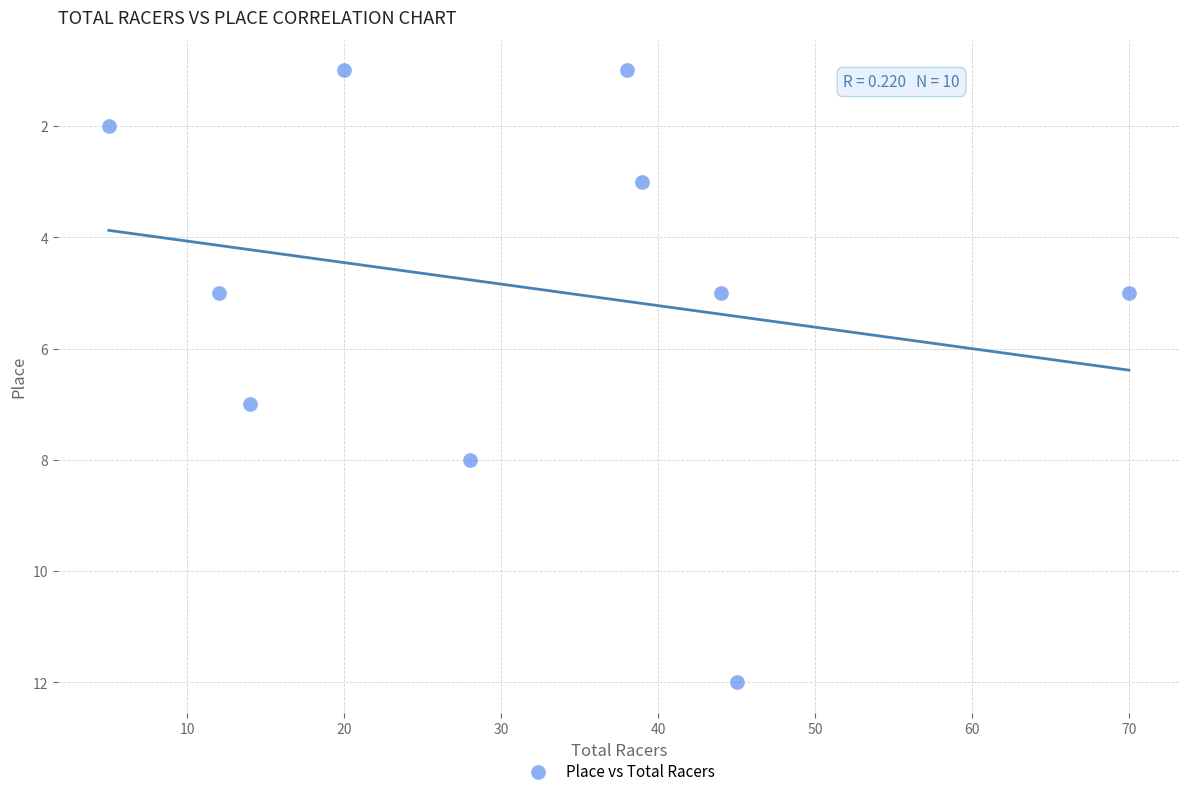

What is the range of X values (max minus min)?

65